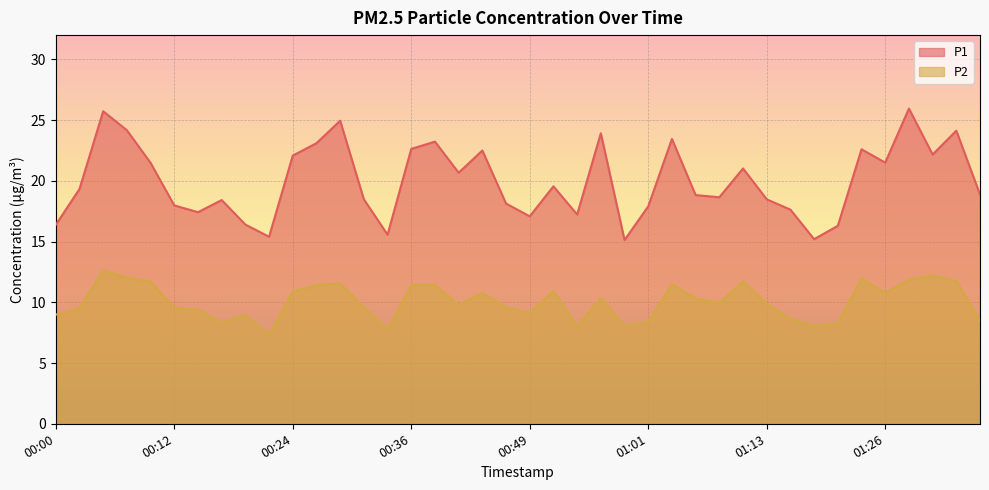

At how many categories does at least one series exceed 13?

40